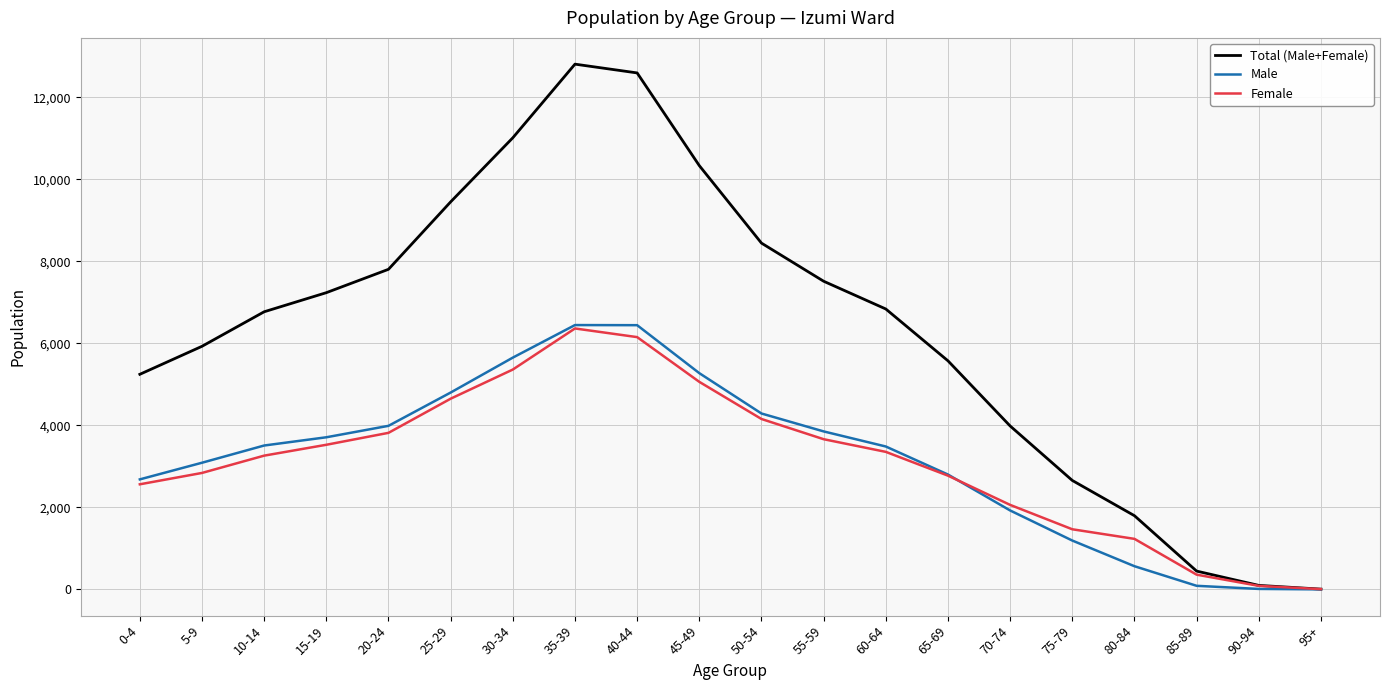

What is the greatest value displayed?

12811